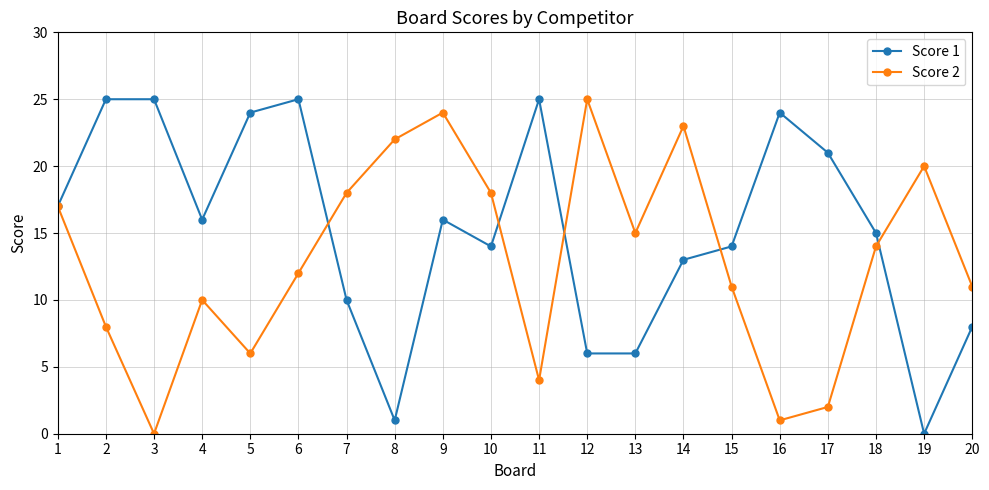

Where is the first local minimum for Score 1?

4